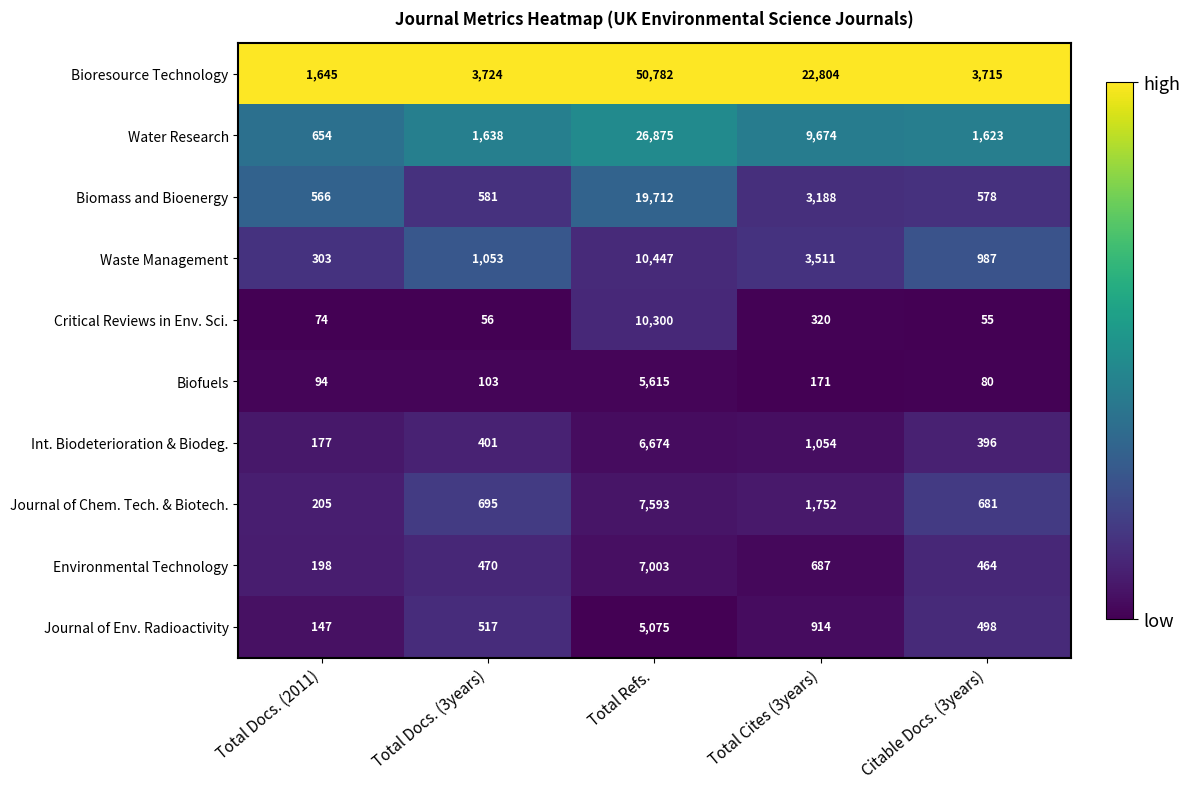

Which label corresponds to the smallest value in the chart?

Citable Docs. (3years)